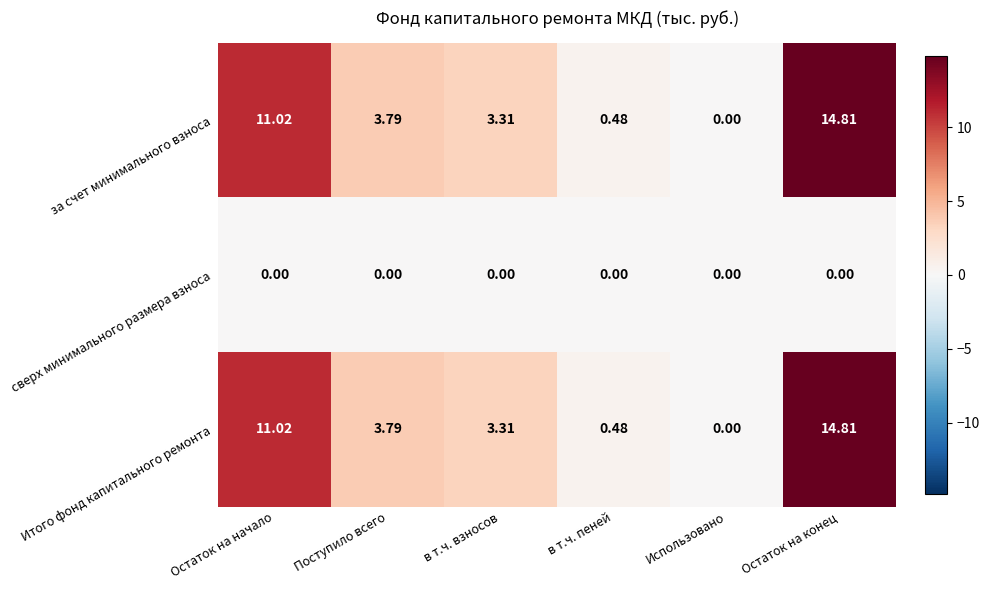

Count the number of categories in the chart.

6